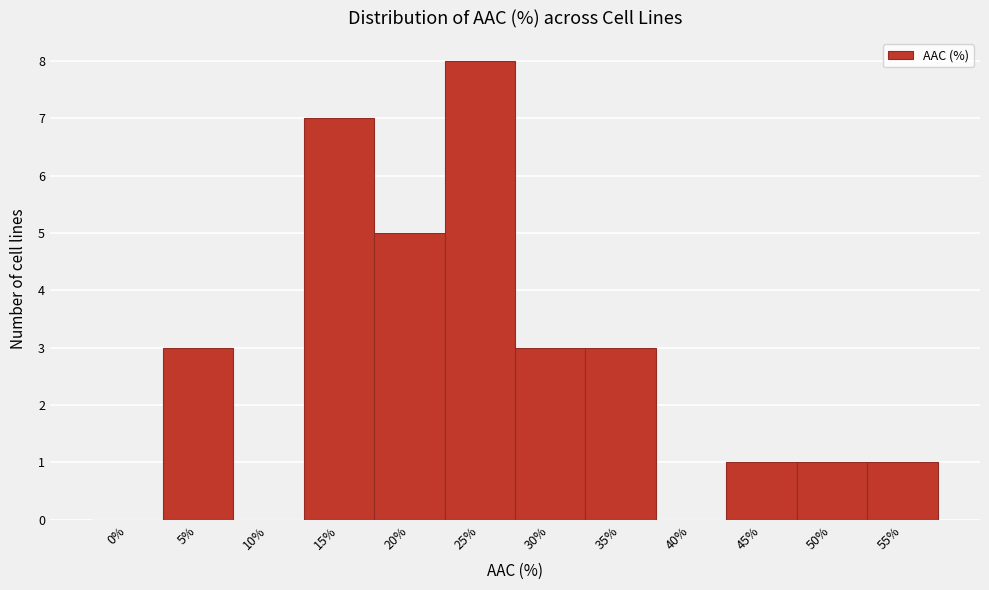

Reading left to right, transcribe all the data shown in this chart.

0%=0	5%=3	10%=0	15%=7	20%=5	25%=8	30%=3	35%=3	40%=0	45%=1	50%=1	55%=1